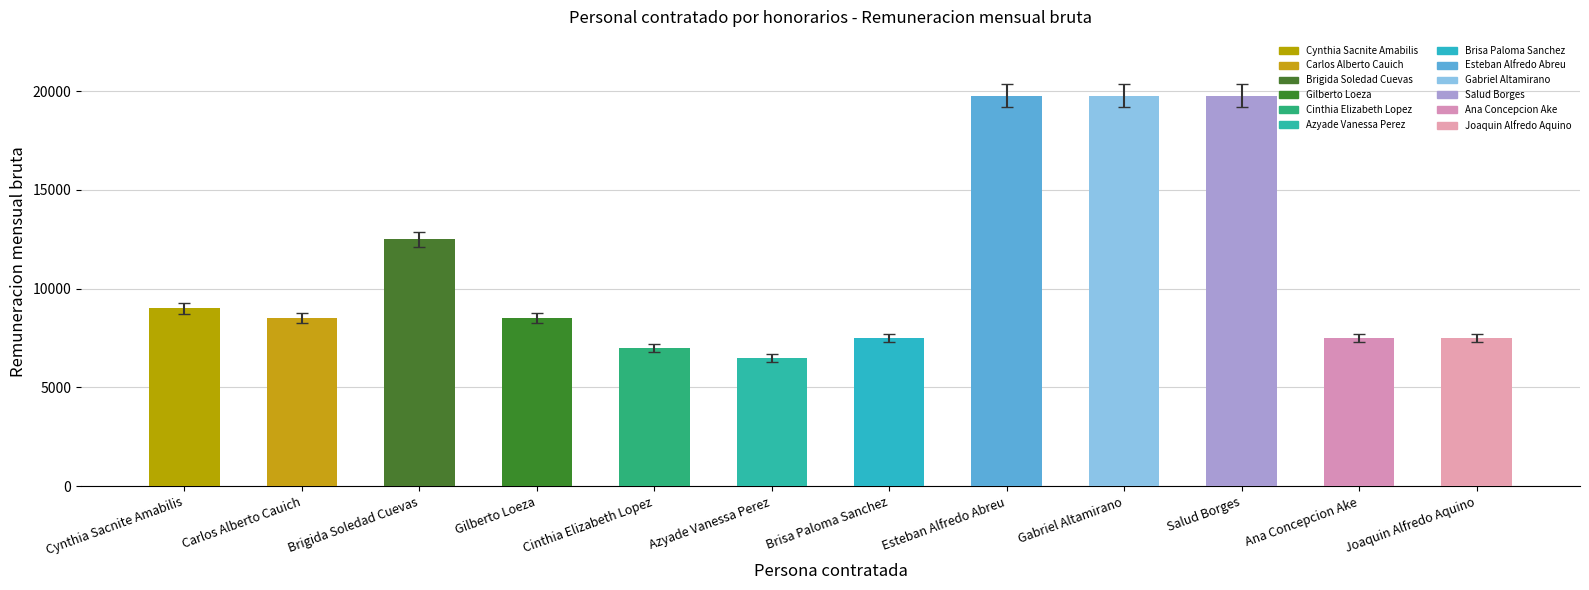

The value at Brigida Soledad Cuevas is 7878.3. True or false?

False